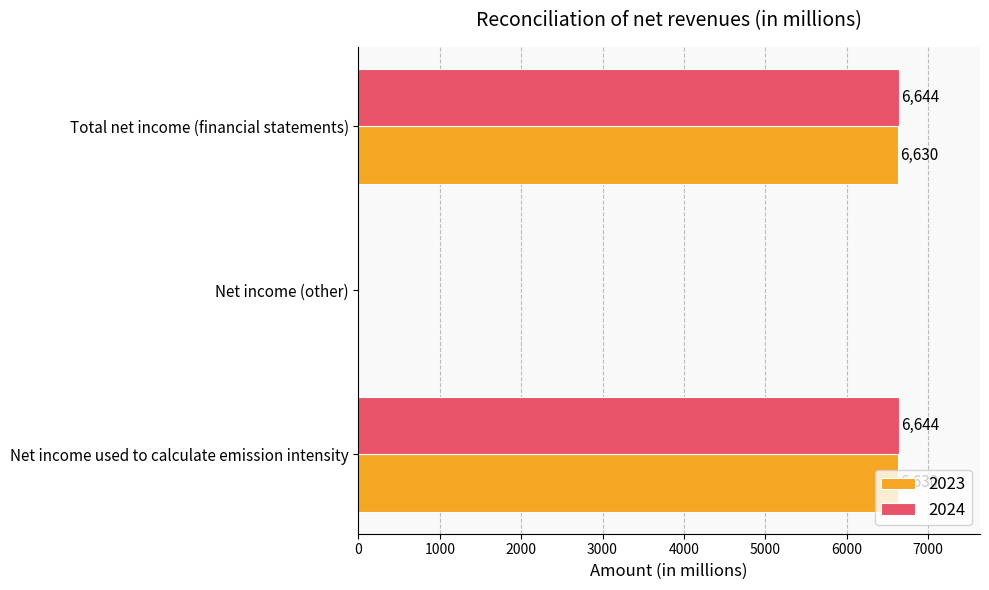

What is the spread (max minus min) of values at Net income used to calculate emission intensity?

14